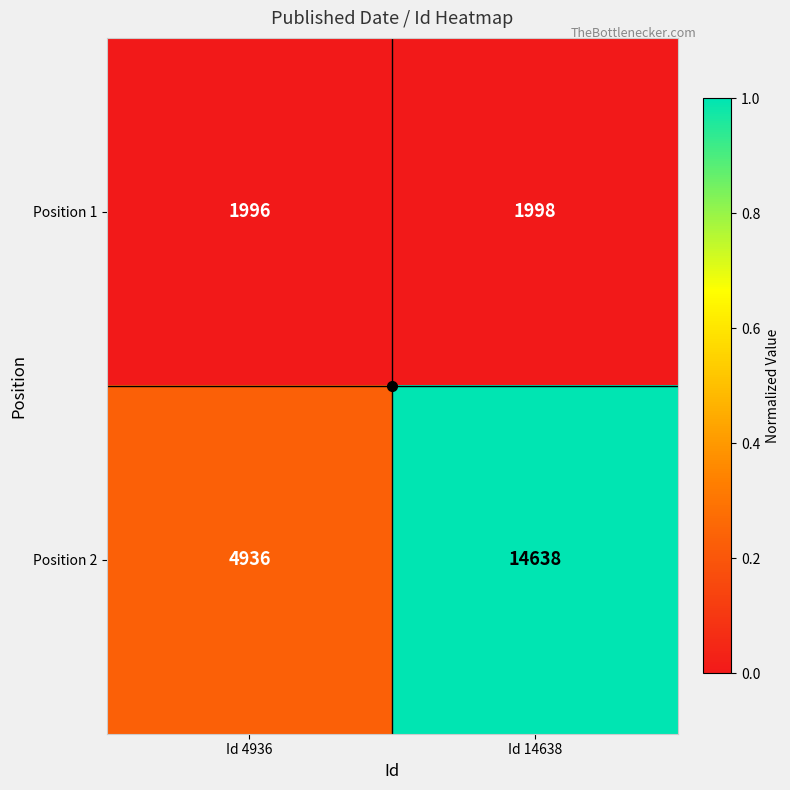

What is the average value of the Position 1 series?

1997